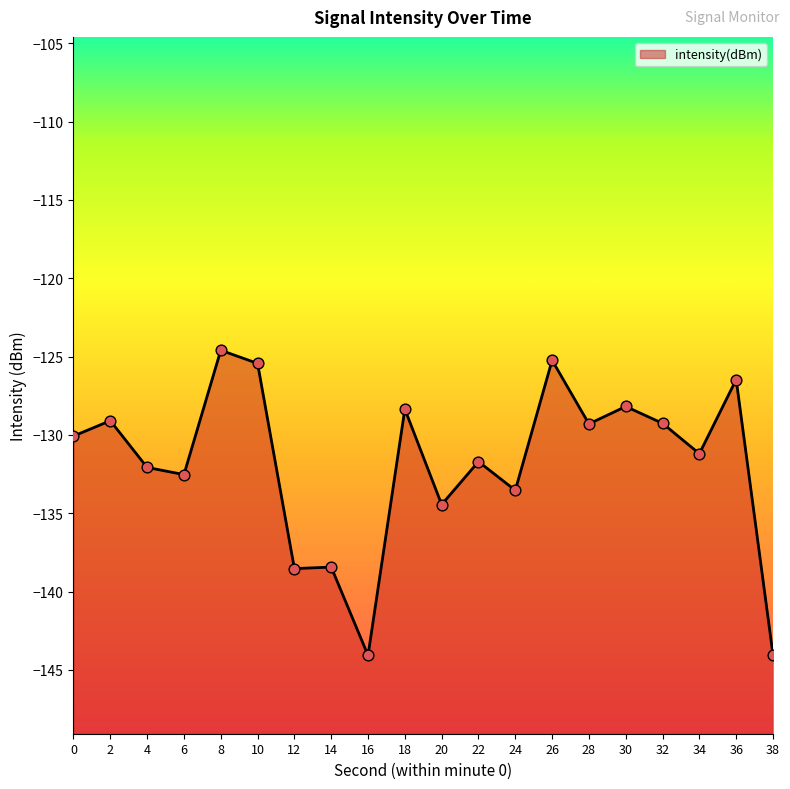

What is the change in value from 4 to 14?

-6.4